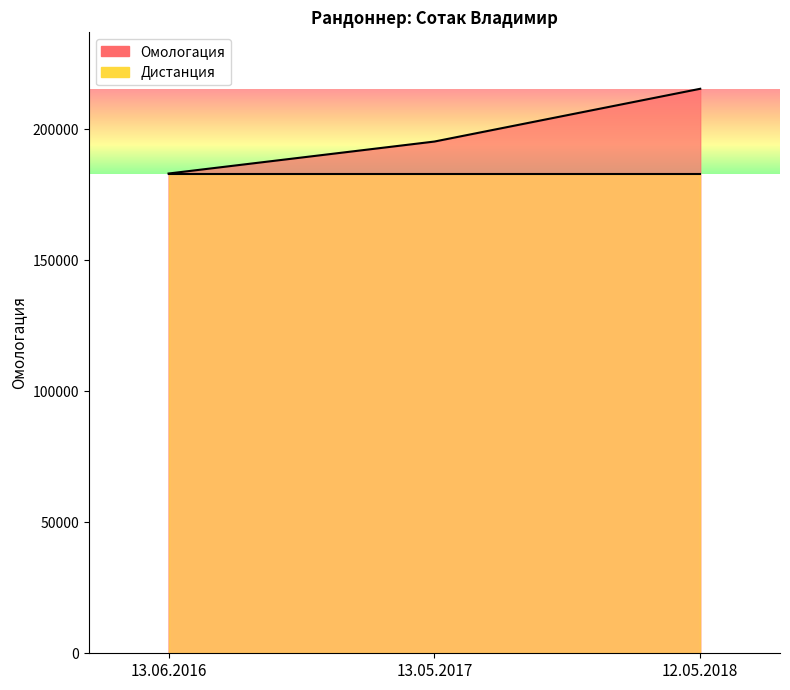

True or false: the data shows 254276 at 13.06.2016.

False